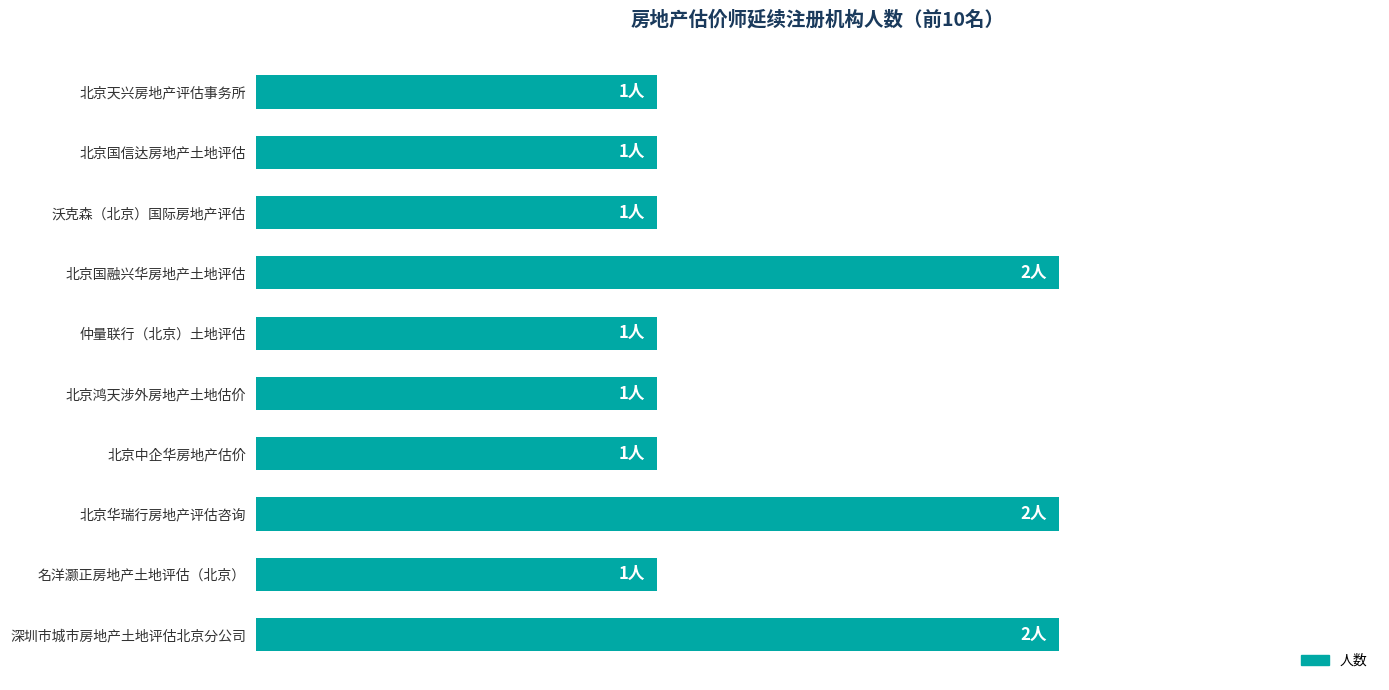

What is the difference between the maximum and second lowest values?

1